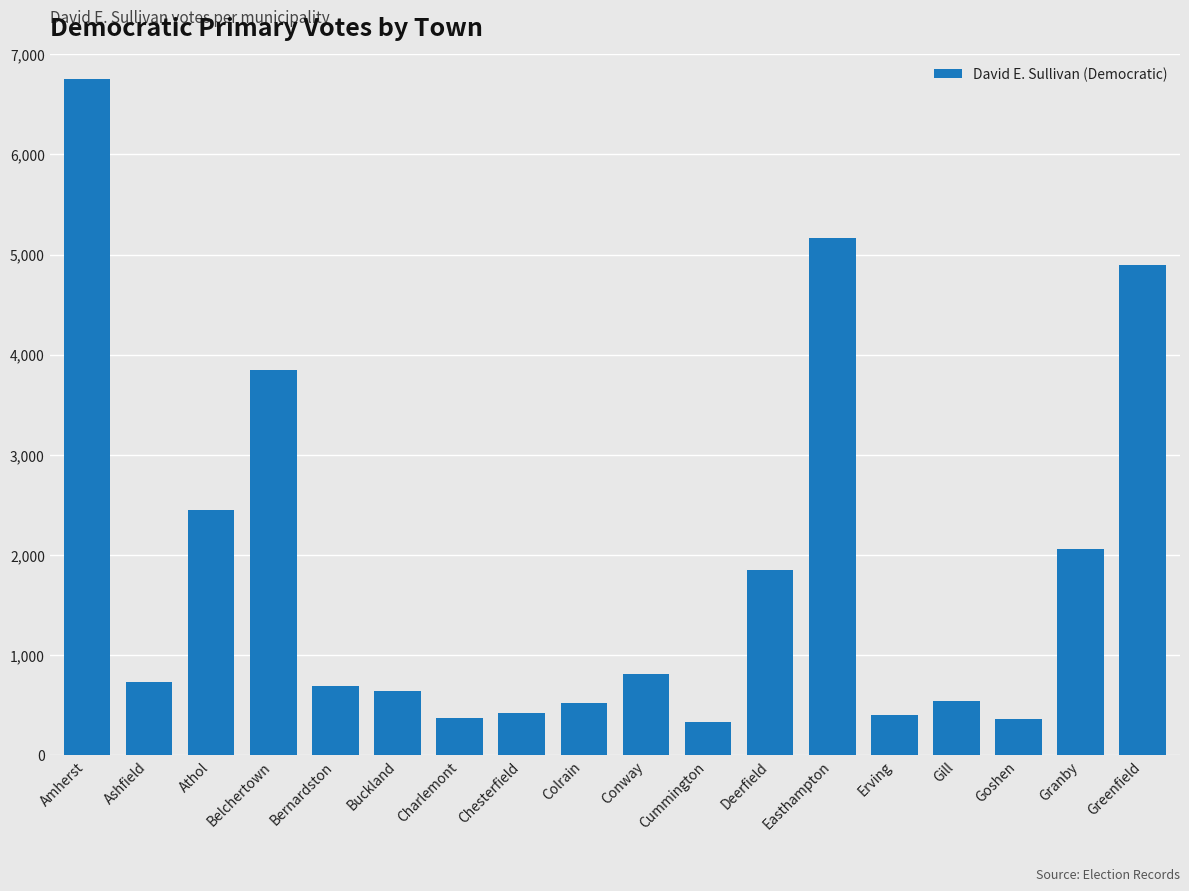

What is the average value?

1823